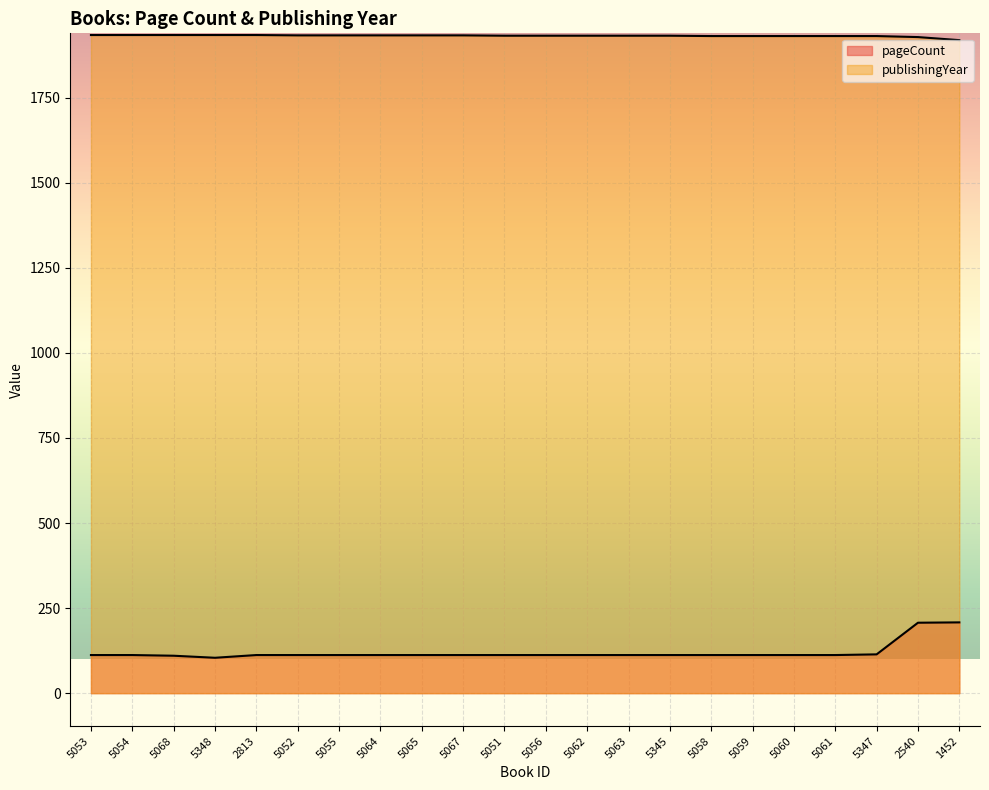

At which label does pageCount first exceed 112?

5347